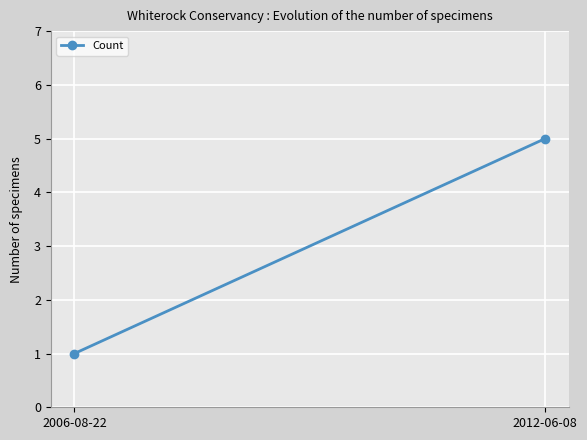

Which category has the lowest value across all series?

2006-08-22